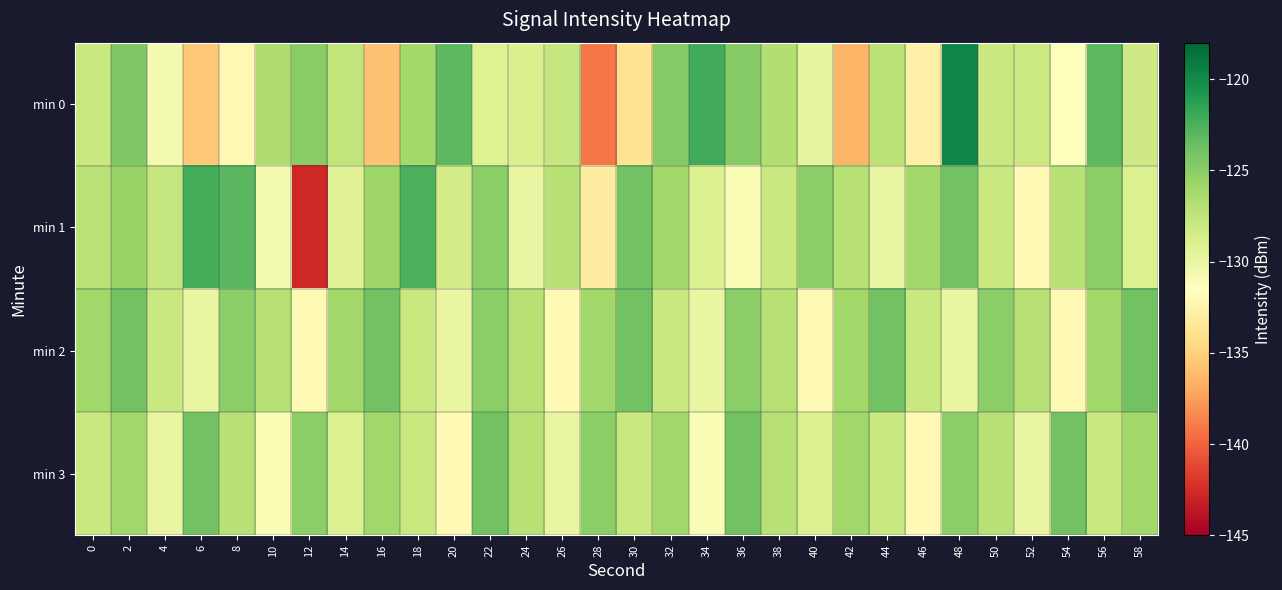

What is the greatest value displayed?

-119.7